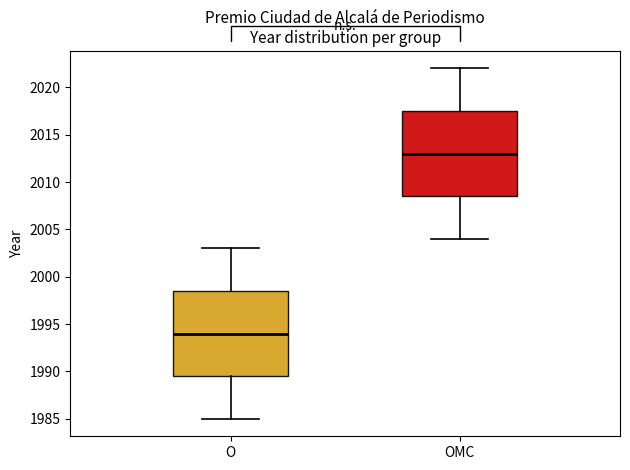

Reading left to right, read every box against the y-axis: the position of its median line, the range the box covers, and the ends of its whiskers. The values are not printed on the chart, so give them approximately, as read against the axis.

O: median 1994.0, box 1989.5 to 1998.5, whiskers 1985.0 to 2003.0
OMC: median 2013.0, box 2008.5 to 2017.5, whiskers 2004.0 to 2022.0